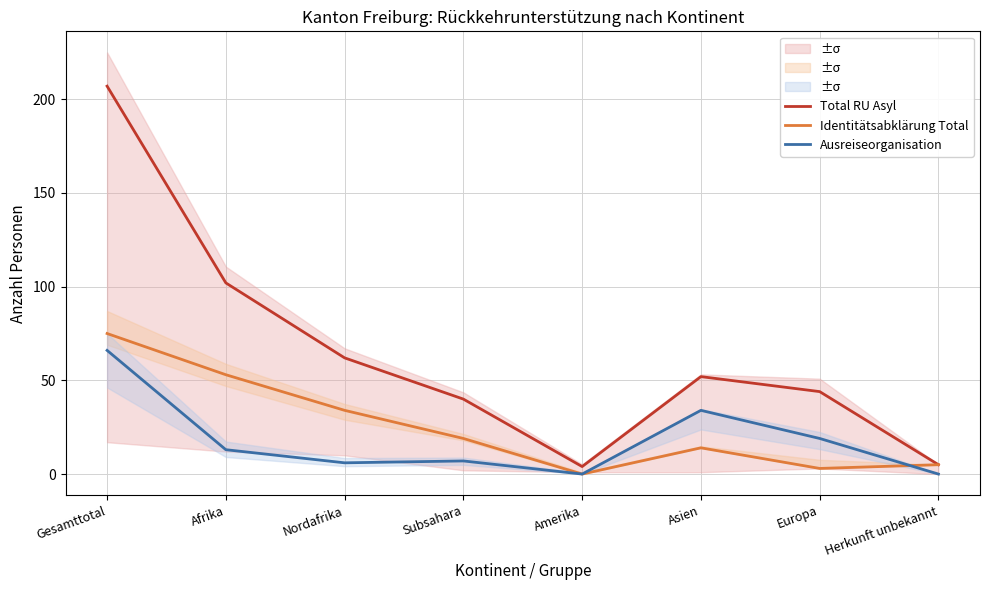

Where is the first local minimum for Identitätsabklärung Total?

Amerika